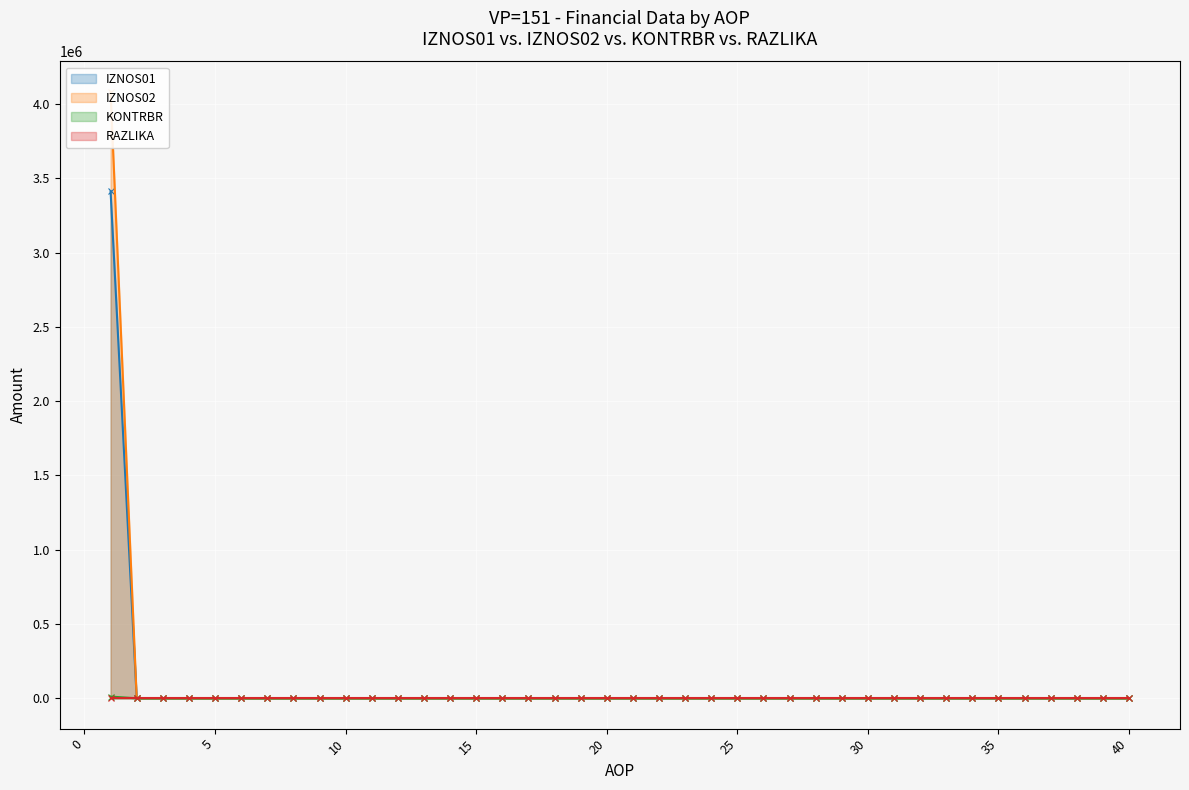

How many lines are shown in the chart?

4